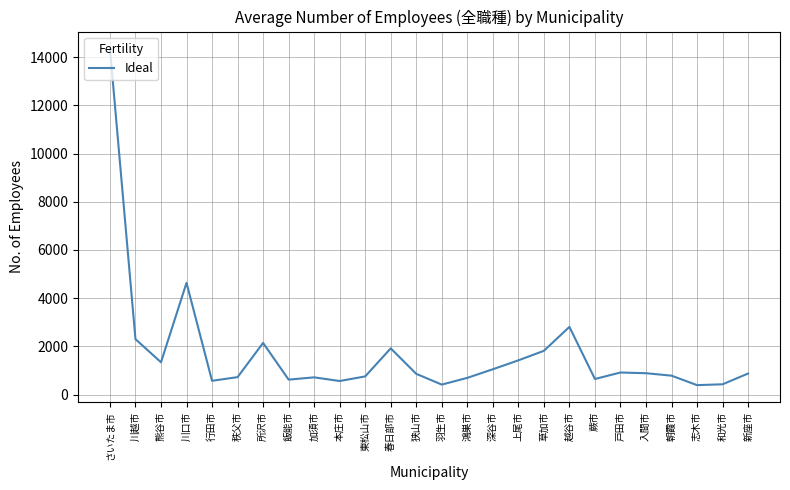

How many series are shown in this chart?

1